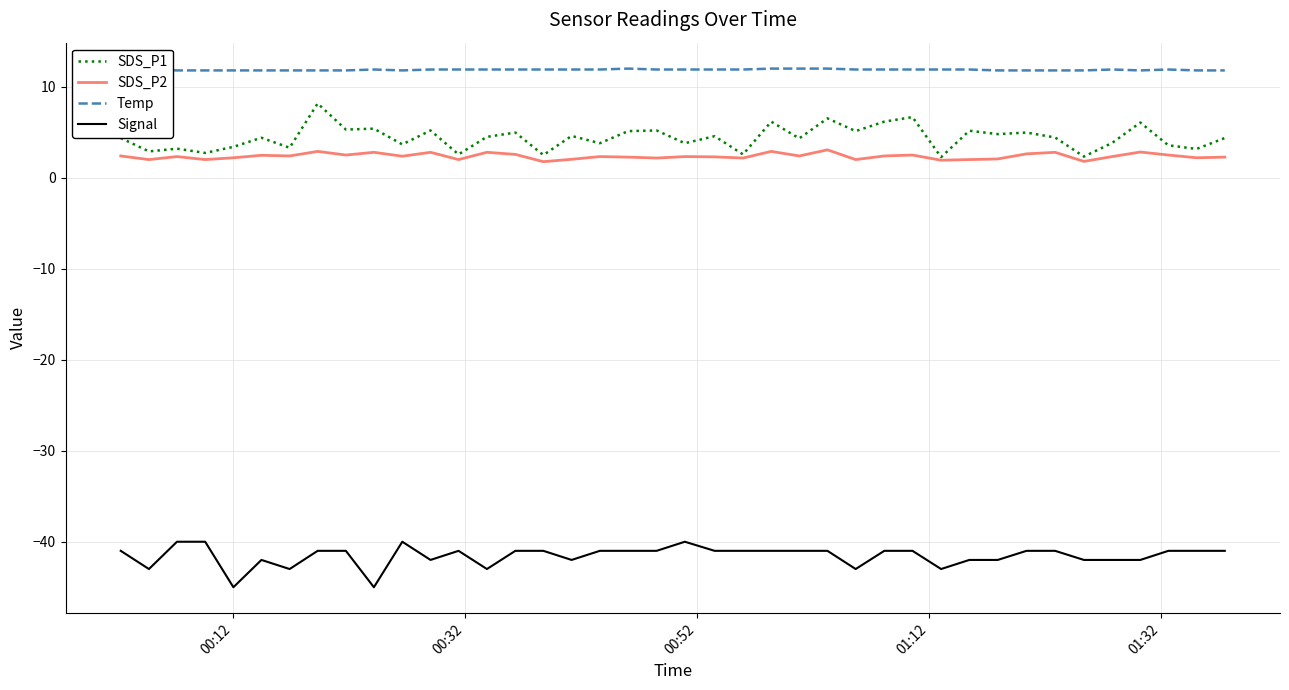

What is the highest value of the SDS_P1 series?

8.2